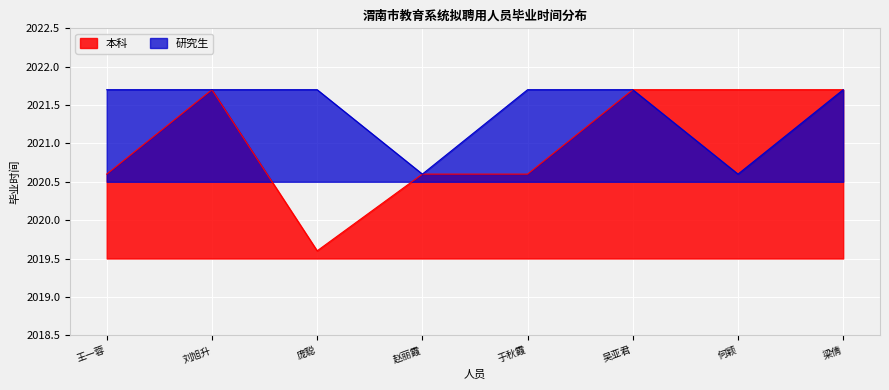

Reading left to right, transcribe all the data shown in this chart.

本科: 王一蓉=2020.6	刘旭升=2021.7	庞聪=2019.6	赵丽霞=2020.6	于秋霞=2020.6	吴亚君=2021.7	何颖=2021.7	梁倩=2021.7
研究生: 王一蓉=2021.7	刘旭升=2021.7	庞聪=2021.7	赵丽霞=2020.6	于秋霞=2021.7	吴亚君=2021.7	何颖=2020.6	梁倩=2021.7